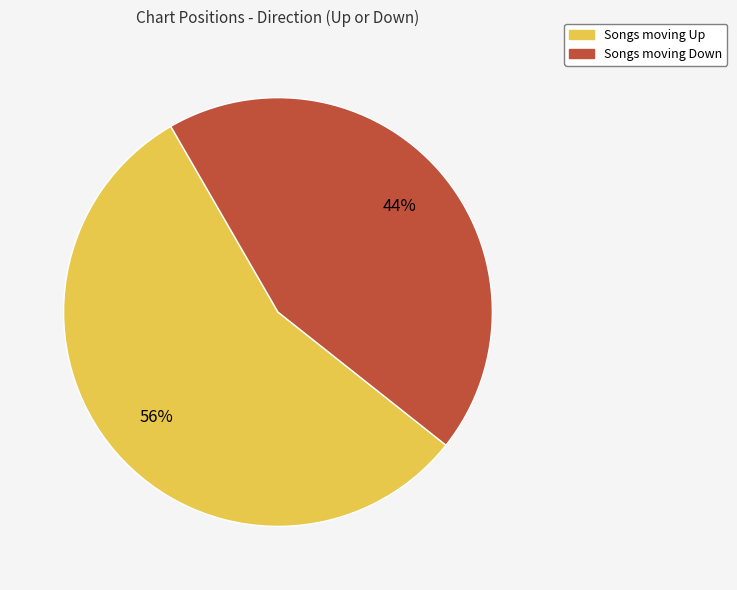

To the nearest percent, what is the average slice percentage?

50%